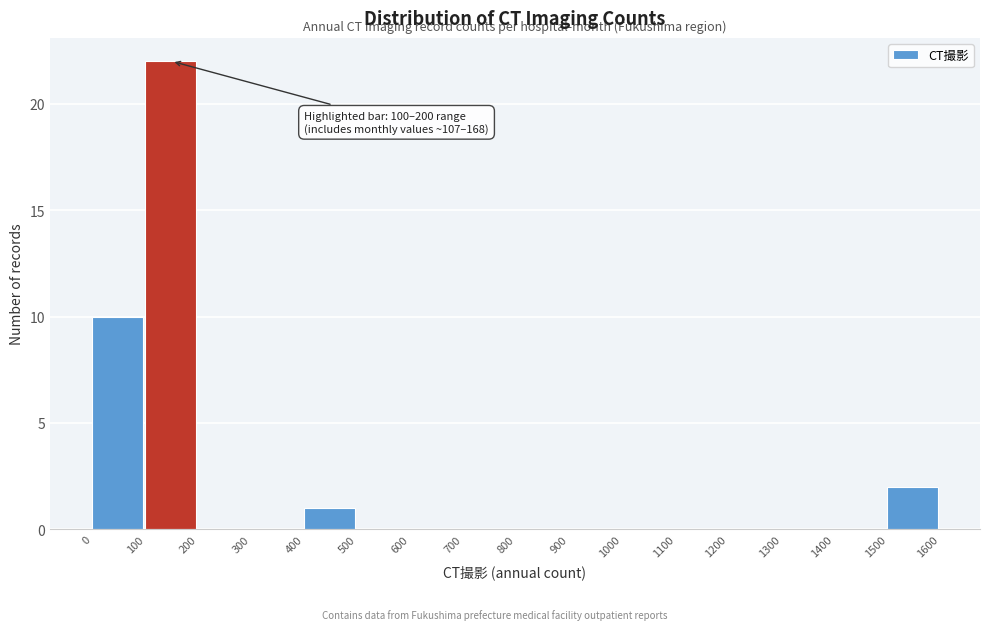

Over which range of the x-axis is the bar tallest?

100 to 200